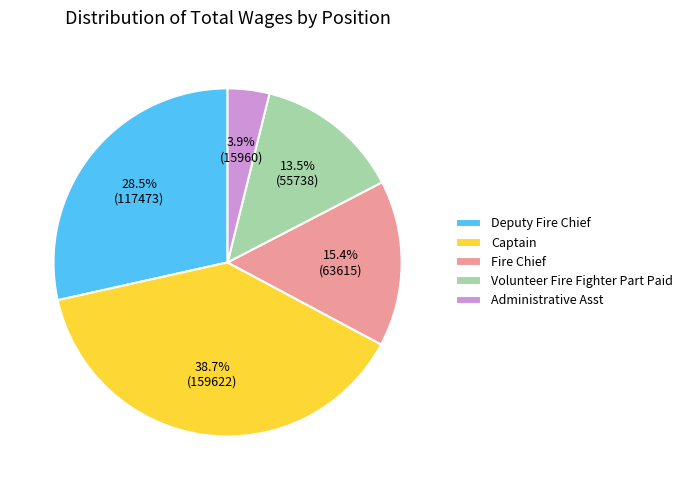

Rank the categories by value from highest to lowest.

Captain, Deputy Fire Chief, Fire Chief, Volunteer Fire Fighter Part Paid, Administrative Asst